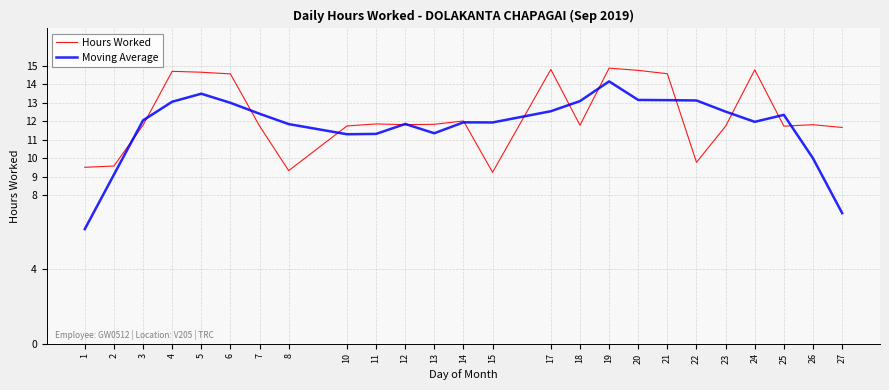

True or false: Hours Worked has more than 1 points higher than both neighbors.

True